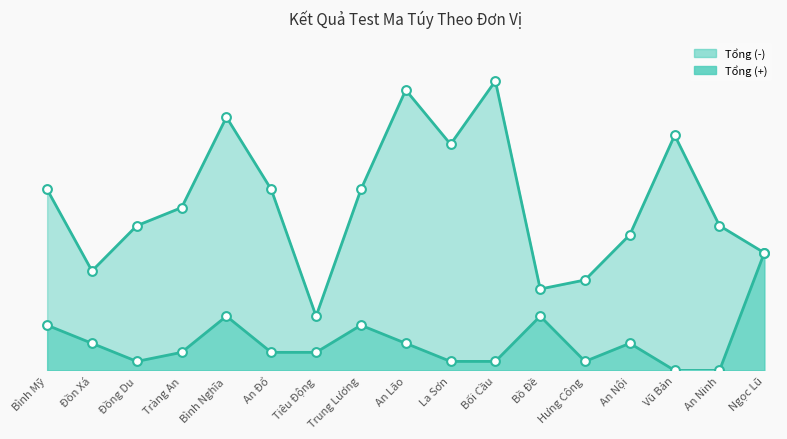

Which series has the largest total across all categories?

Tổng (-)